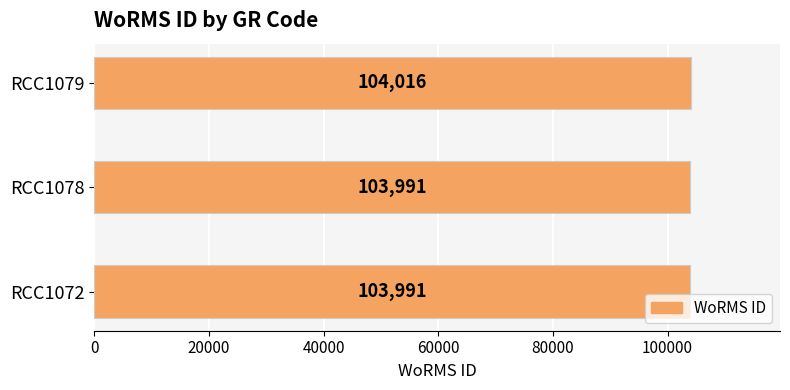

What is the difference between the maximum and minimum values?

25